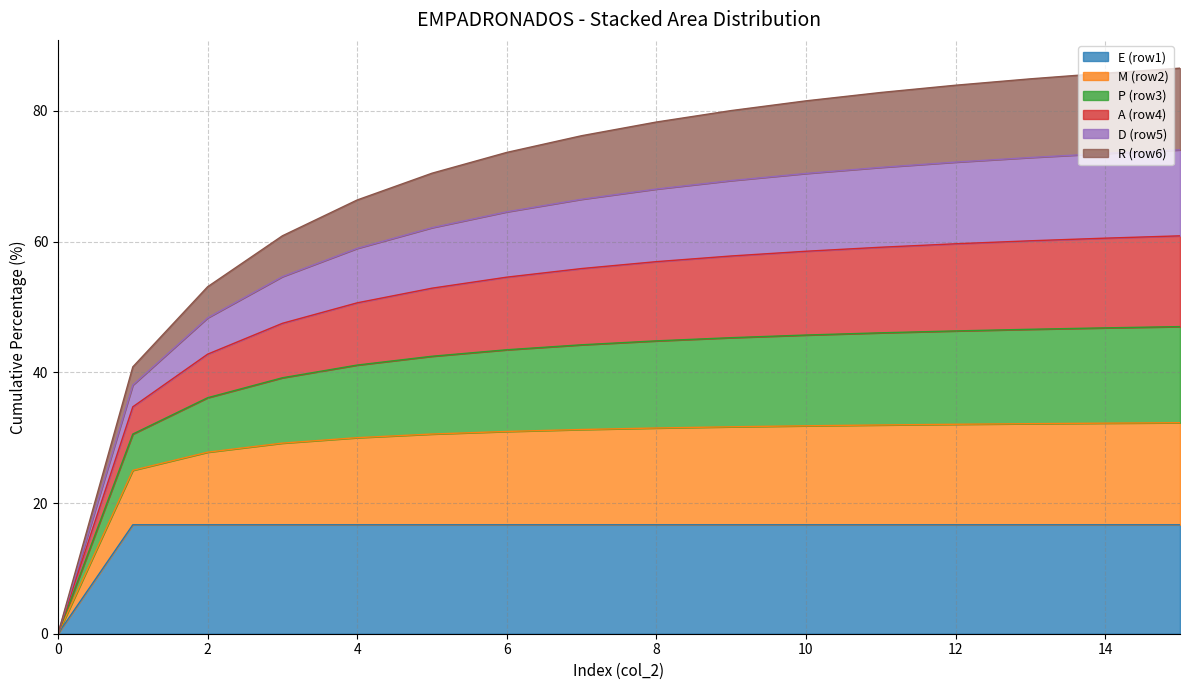

The value of E (row1) at 10 is 16.7. True or false?

True